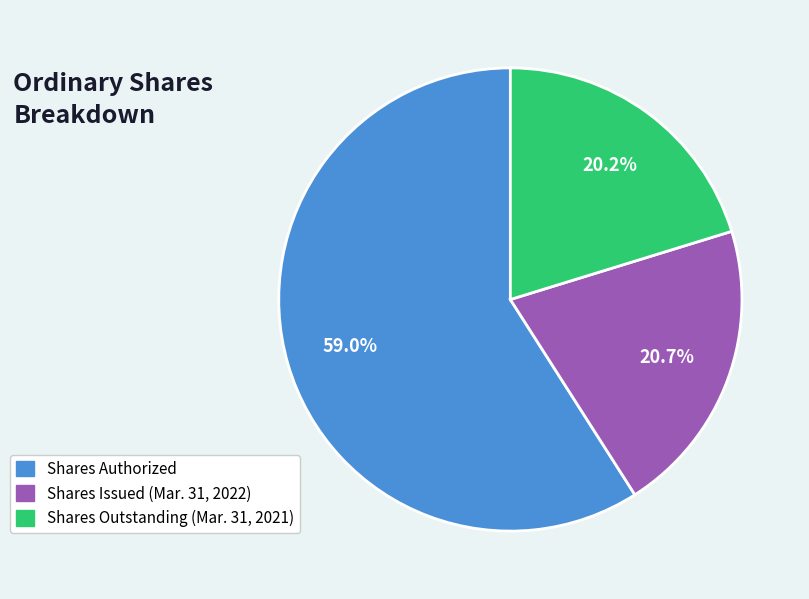

To the nearest percent, what is the difference between the largest and smallest slice percentages?

39%